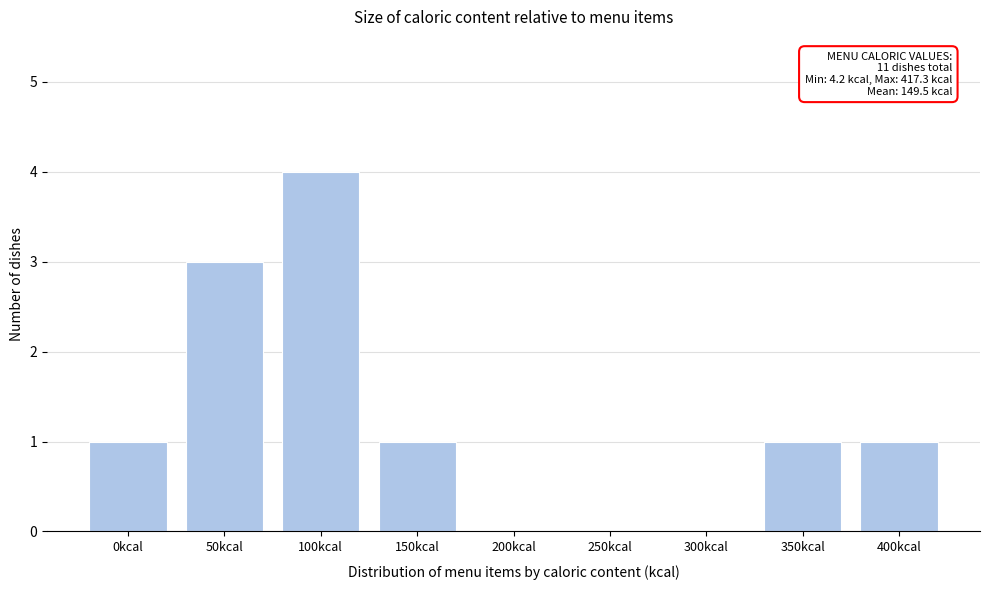

Reading left to right, list all the values displayed in this chart.

0kcal=1	50kcal=3	100kcal=4	150kcal=1	200kcal=0	250kcal=0	300kcal=0	350kcal=1	400kcal=1